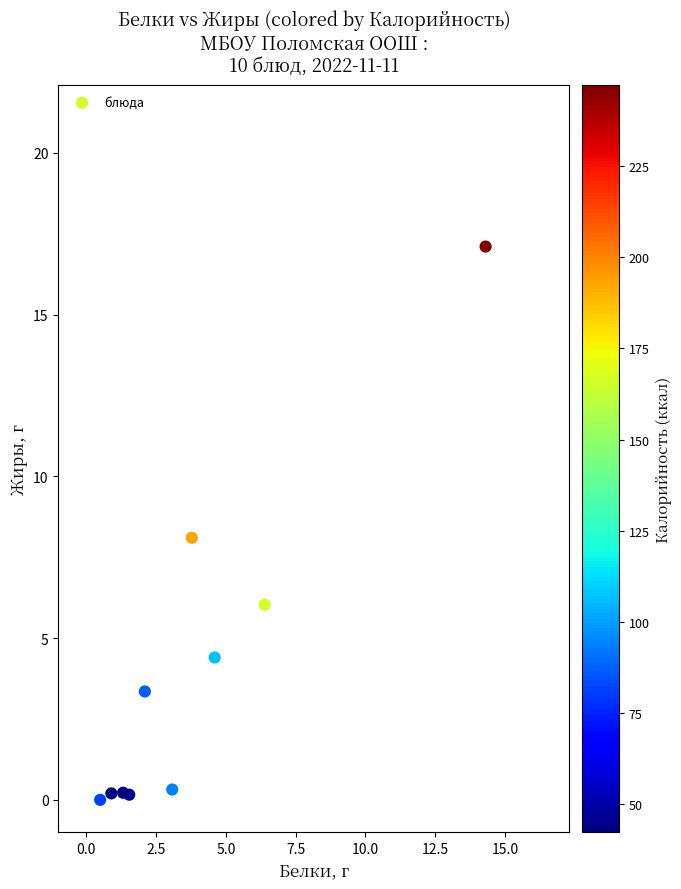

What is the range of X values (max minus min)?

13.8